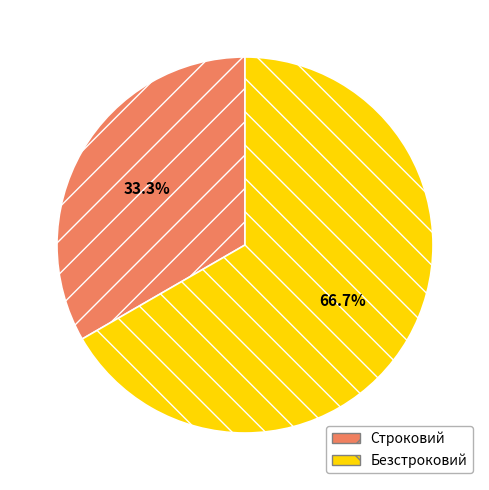

Between Безстроковий and Строковий, which is larger?

Безстроковий